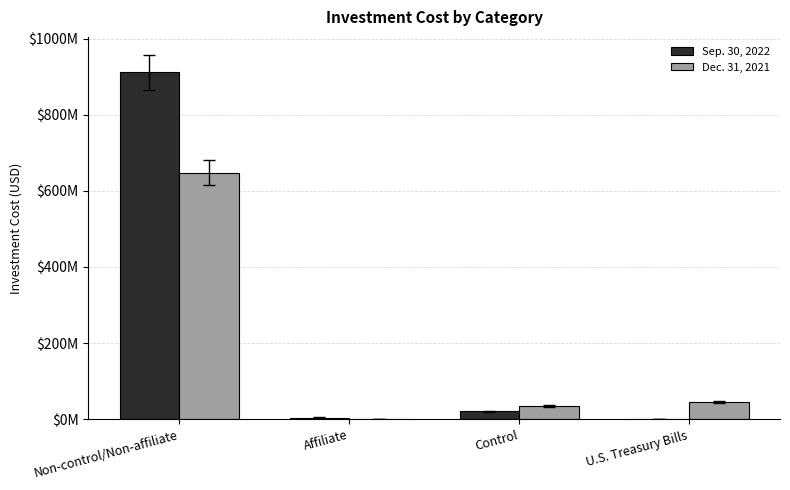

Does the chart contain stacked bars?

No